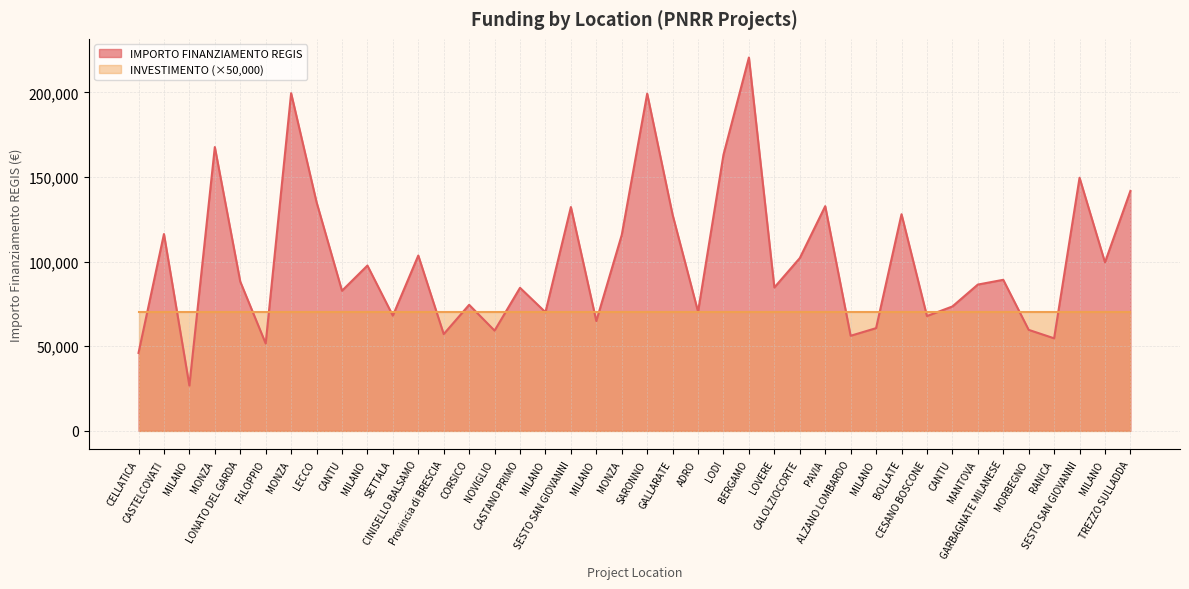

What is the change in value from Provincia di BRESCIA to MILANO?

+12960.2